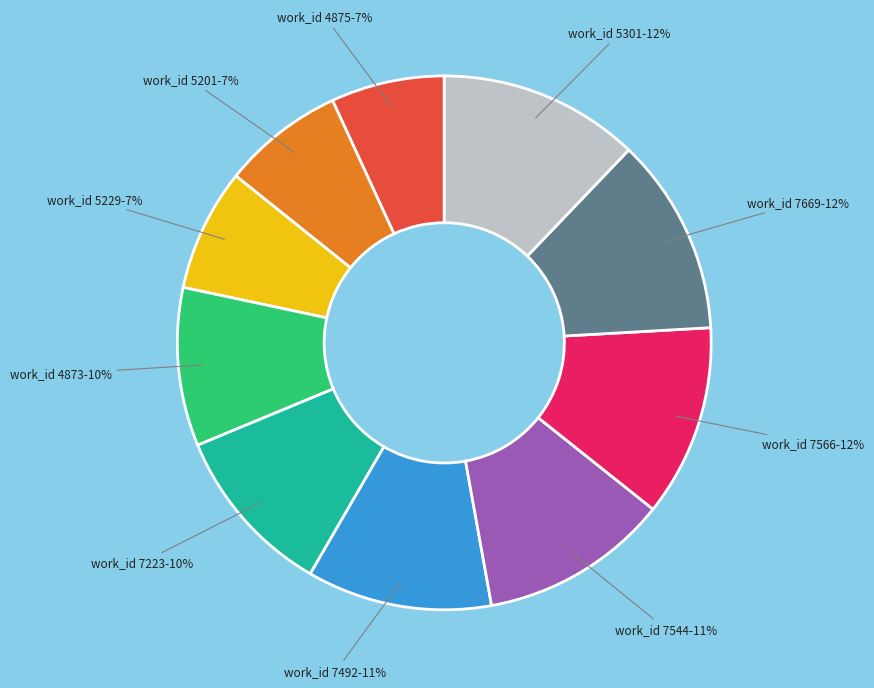

Is there any slice that represents more than half of the pie?

No